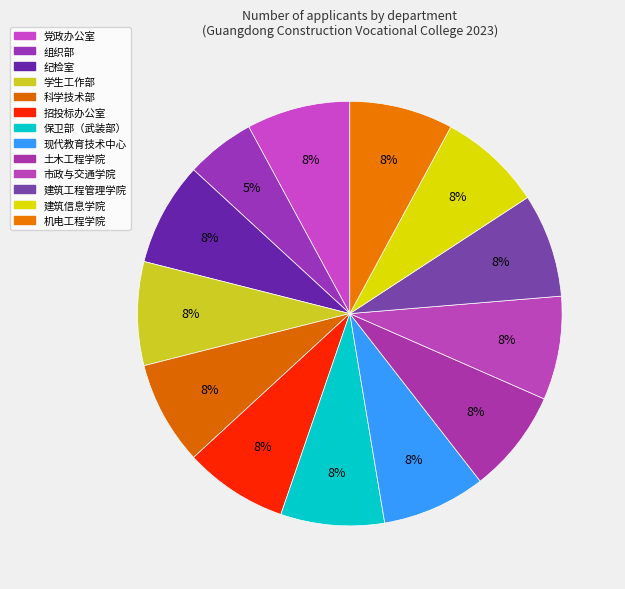

How many segments does this pie chart have?

13